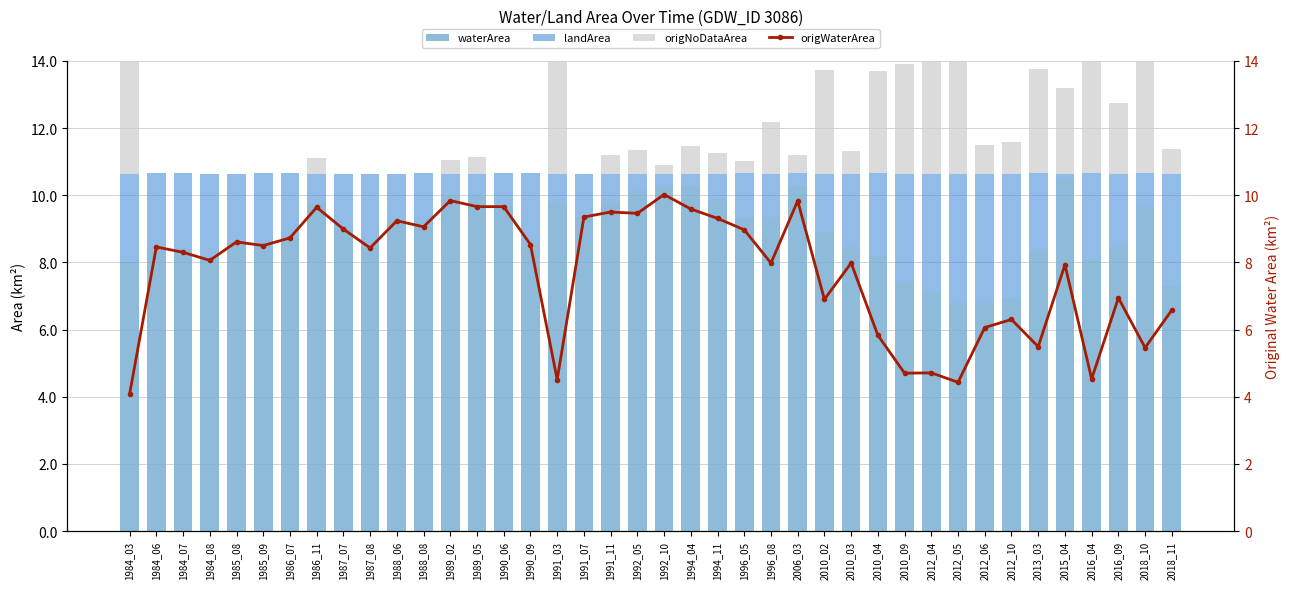

Which category has the lowest value in the origWaterArea series?

1984_03